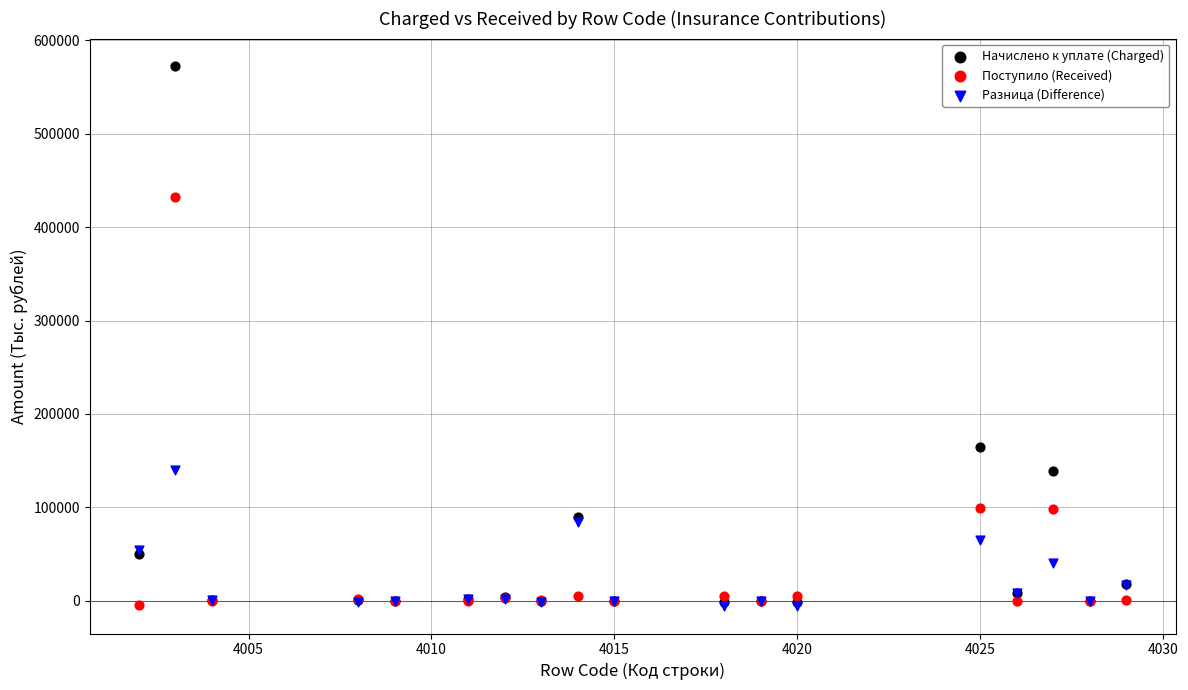

What are all the series names shown in the legend?

Начислено к уплате (Charged), Поступило (Received), Разница (Difference)